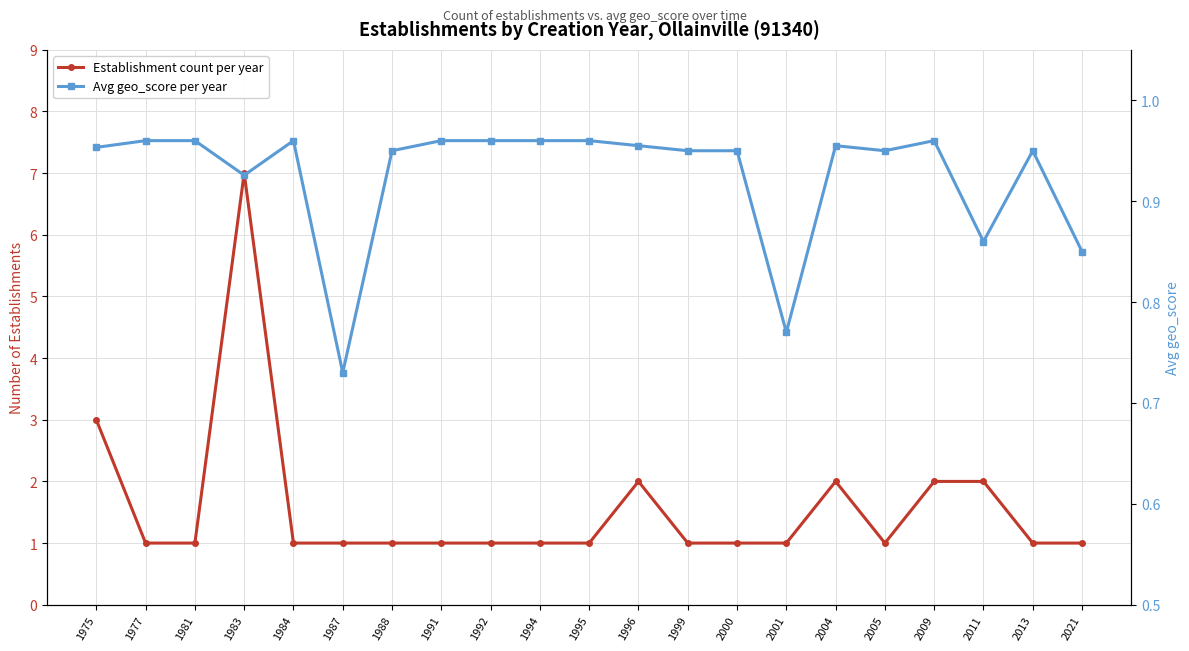

The value of Establishment count per year at 1996 is 2.0. True or false?

True